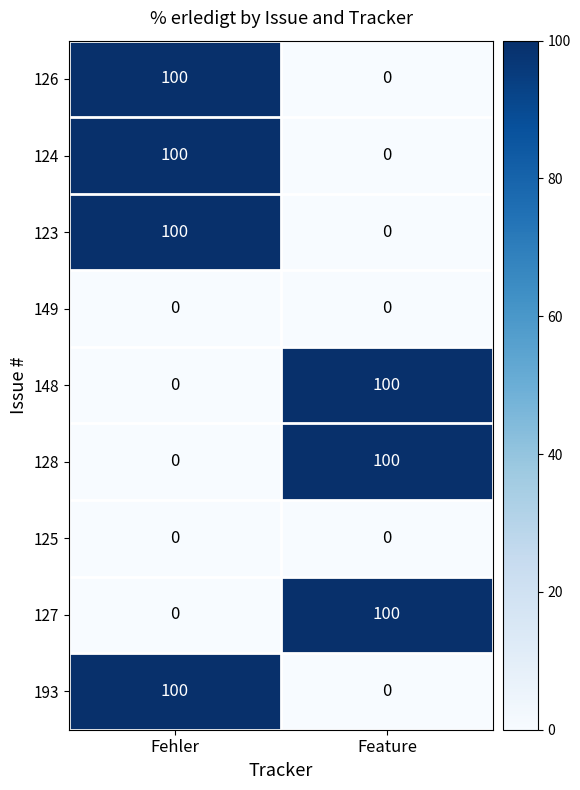

How many positive values does the 126 series have?

1